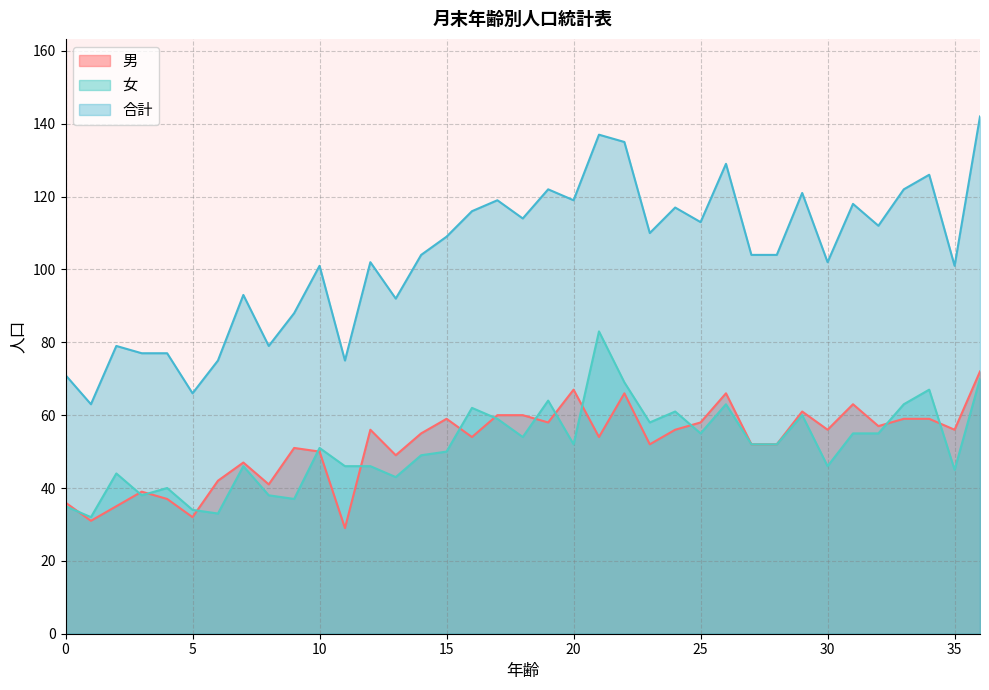

At which category does 男 reach its first local peak?

3